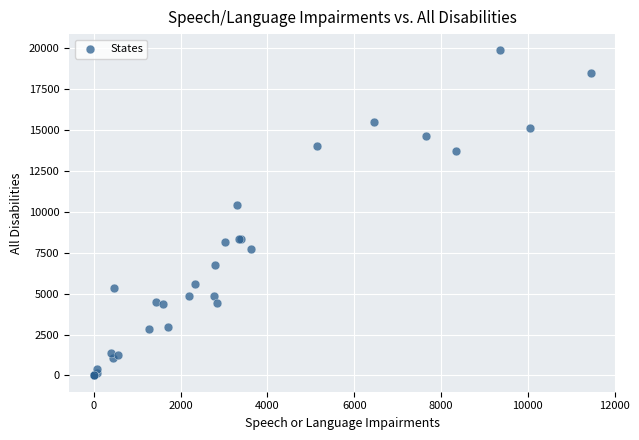

What Y value in the scatter plot is closest to 9940?

10428